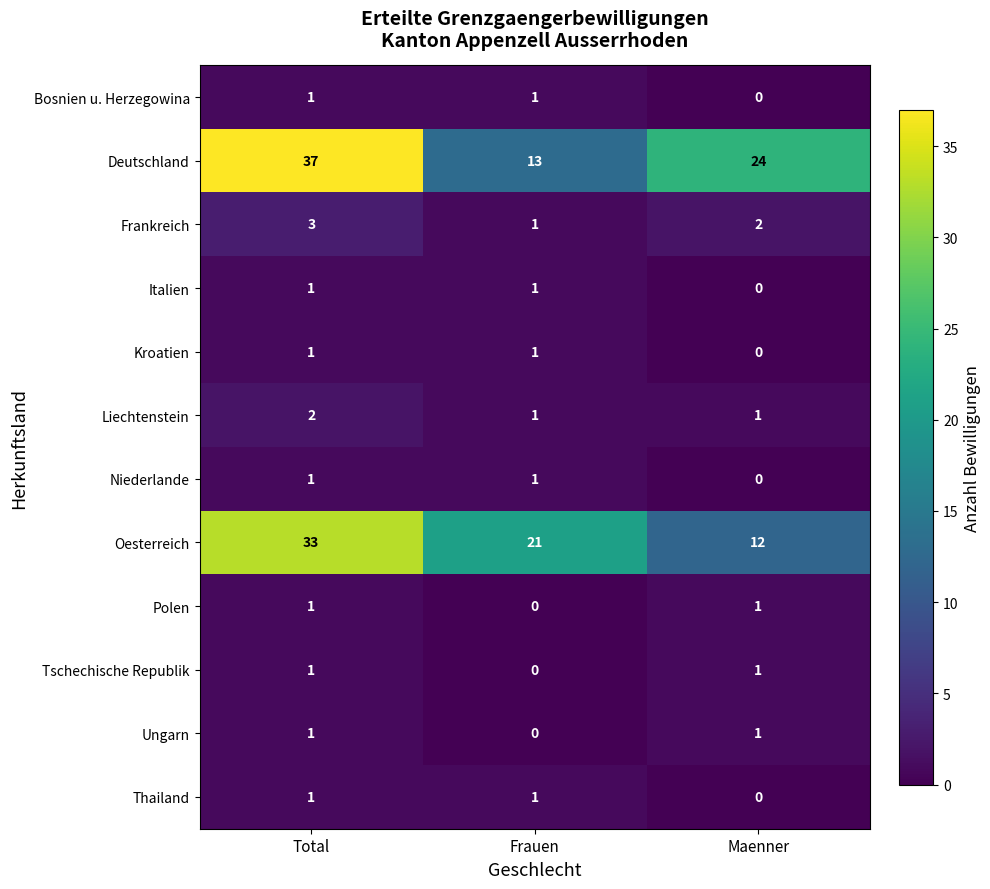

Which series has the largest total across all categories?

Deutschland